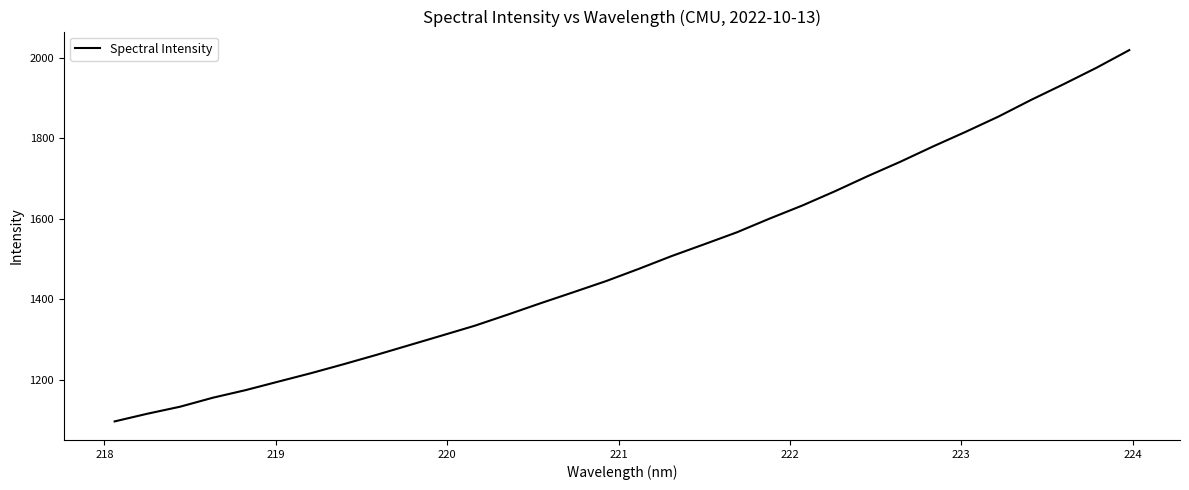

What is the greatest value displayed?

2019.5